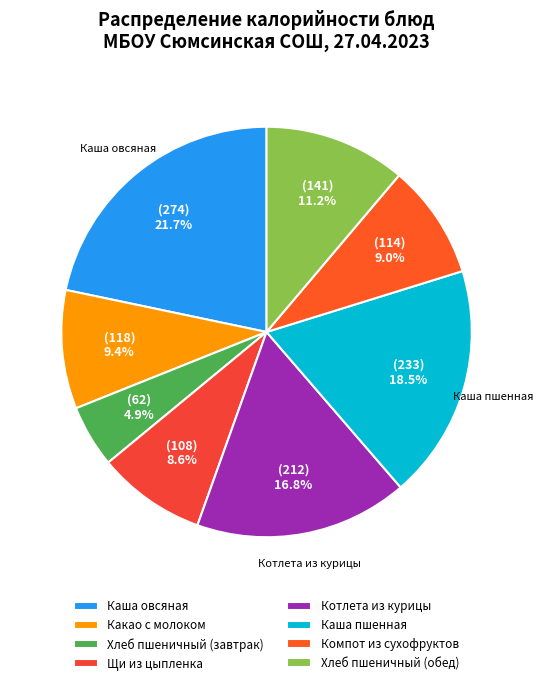

Does Щи из цыпленка account for over 50% of the chart?

No